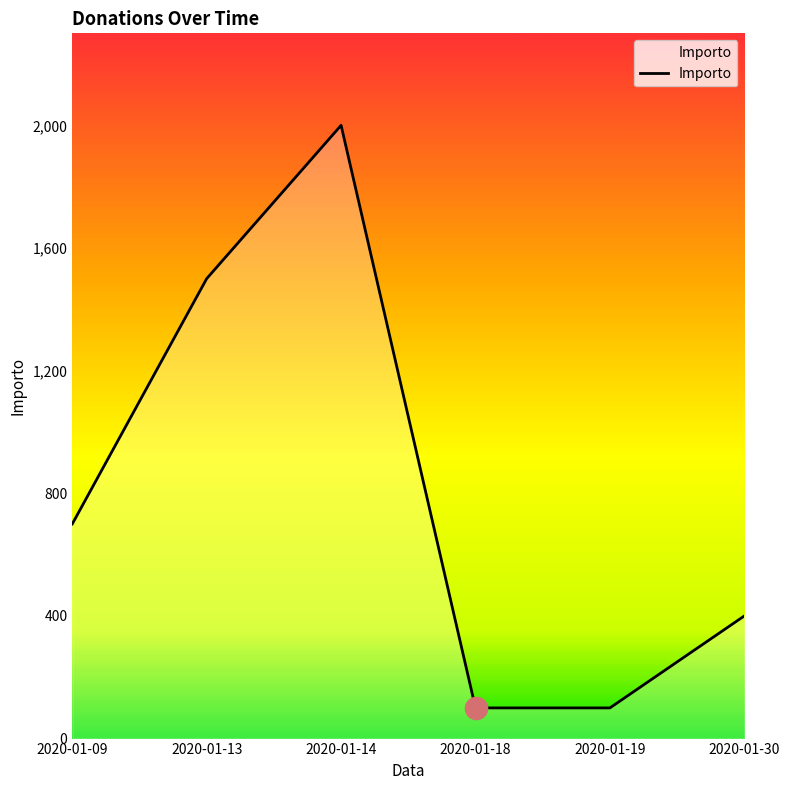

Approximately how many times larger is the value at 2020-01-30 compared to 2020-01-18?

4.0